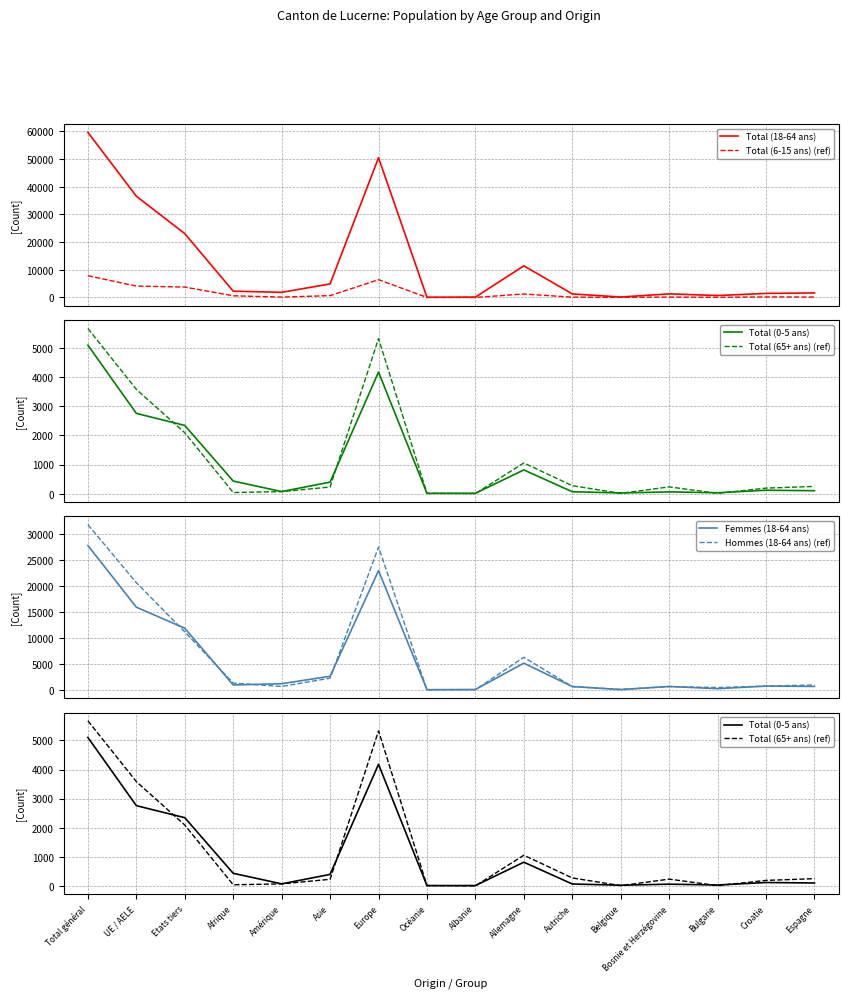

Which category has the lowest value across all series?

Albanie